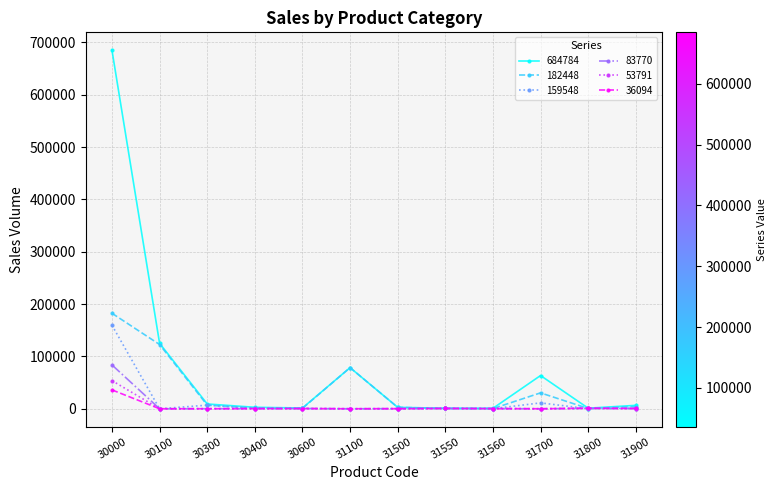

Rank the series by their maximum value, from highest to lowest.

684784, 182448, 159548, 83770, 53791, 36094